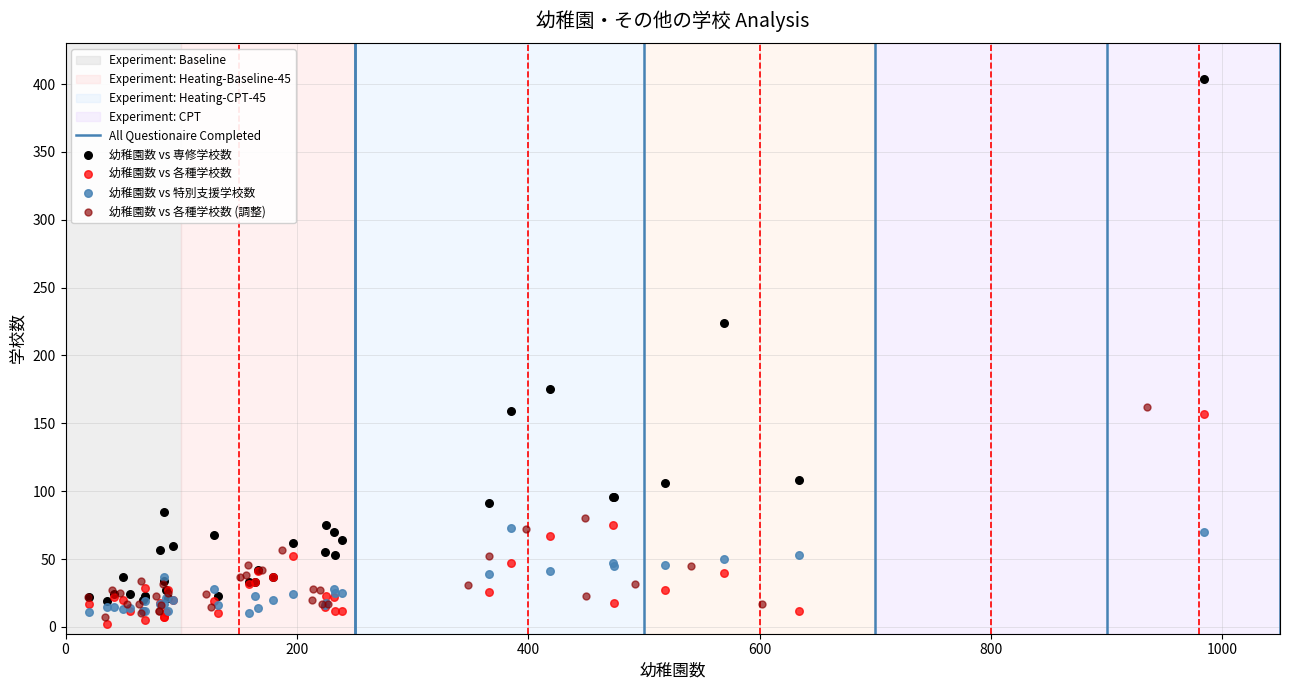

Which series has the widest spread of Y values?

幼稚園数 vs 専修学校数